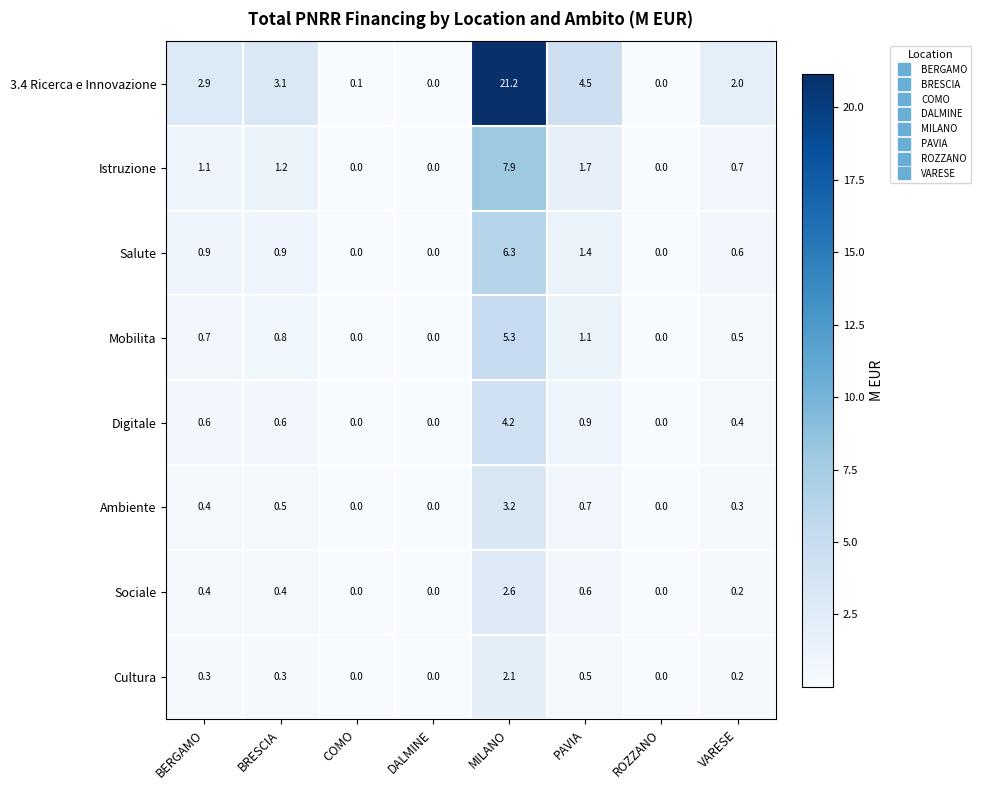

The value of Digitale at BERGAMO is 1.1. True or false?

False